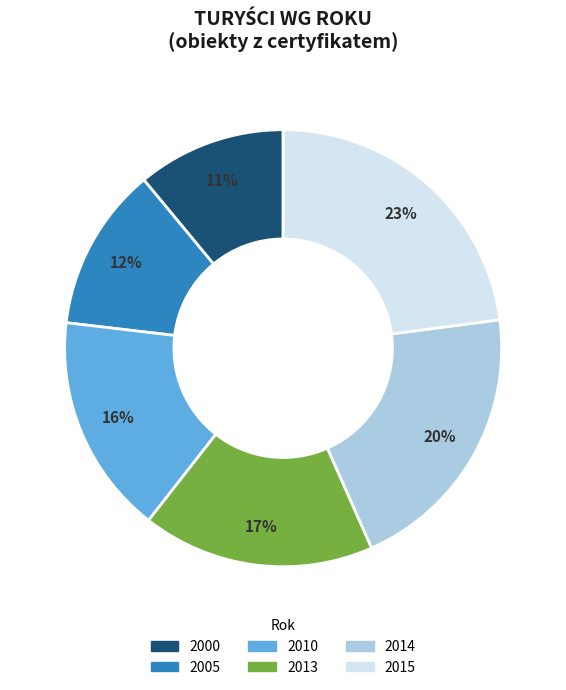

Which has a higher value, 2000 or 2014?

2014